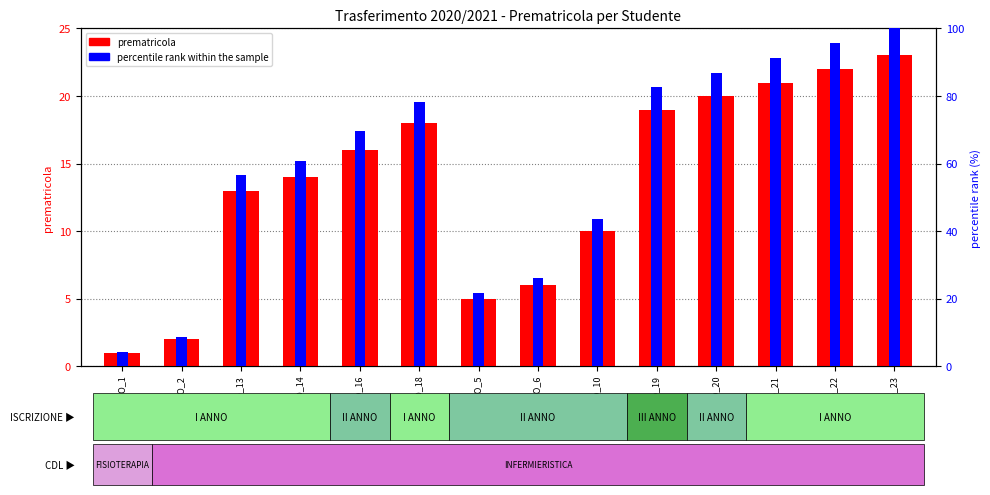

At how many categories does at least one series exceed 51?

9